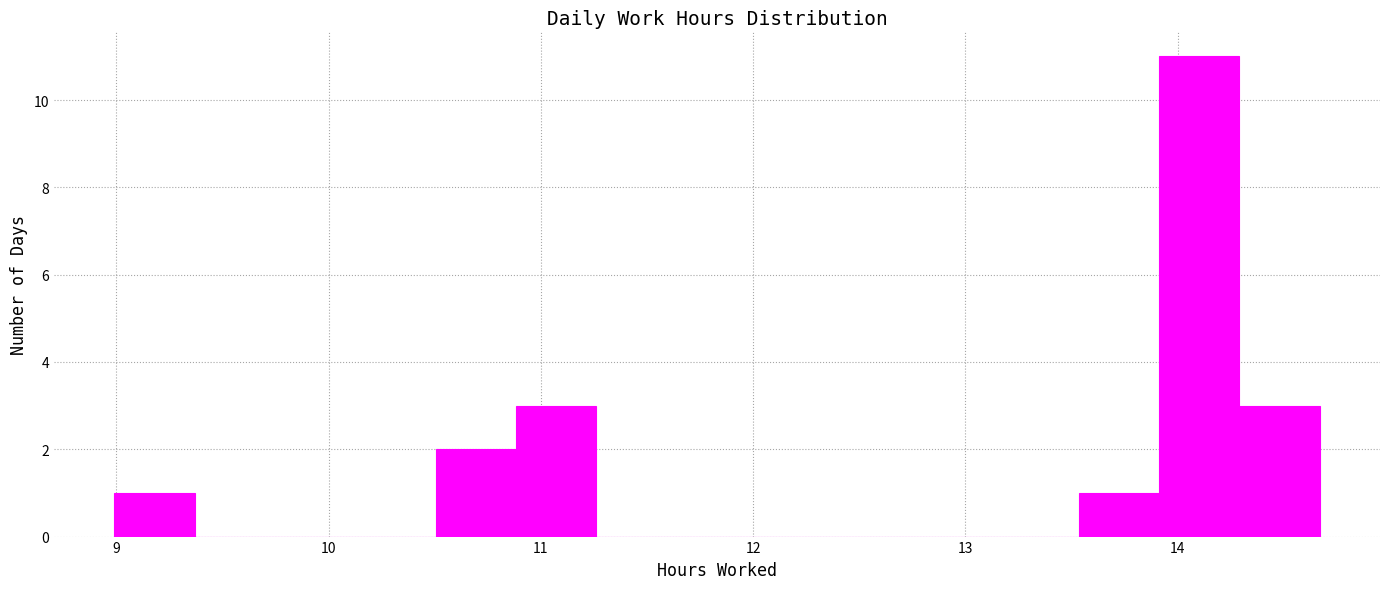

Around what value on the x-axis is the tallest bar? Give the approximate position of its centre, as read against the axis.

14.1